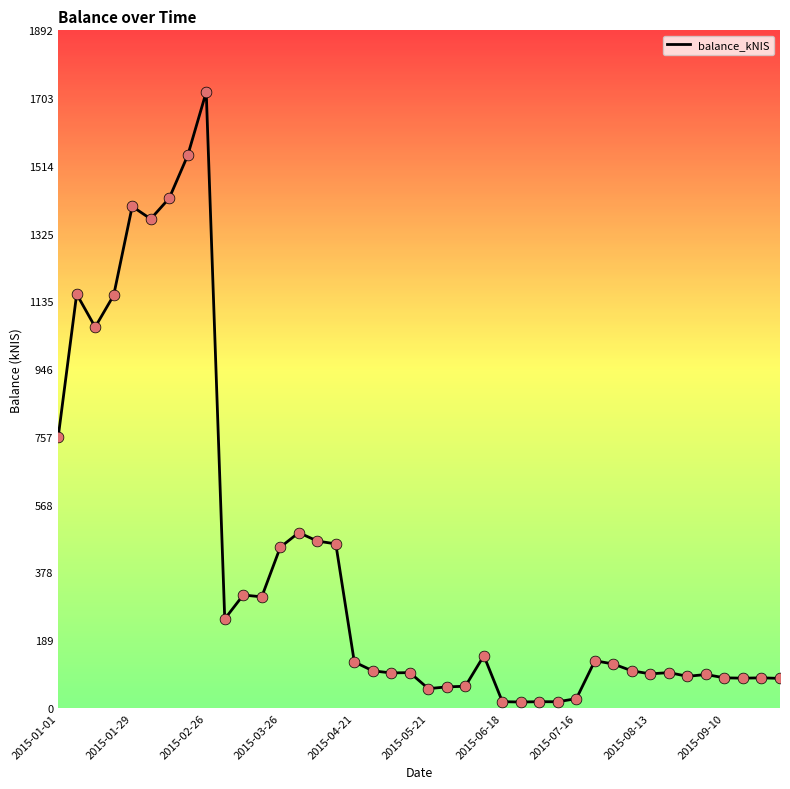

What is the maximum value shown in the chart?

1720.5